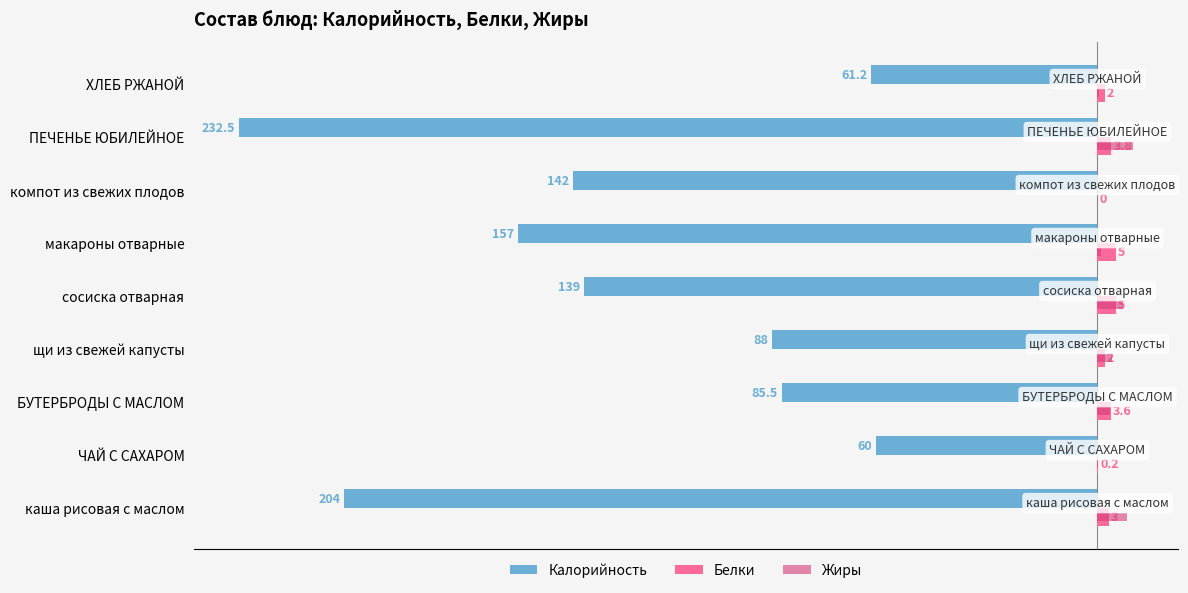

Which series changed the most between БУТЕРБРОДЫ С МАСЛОМ and ПЕЧЕНЬЕ ЮБИЛЕЙНОЕ?

Калорийность